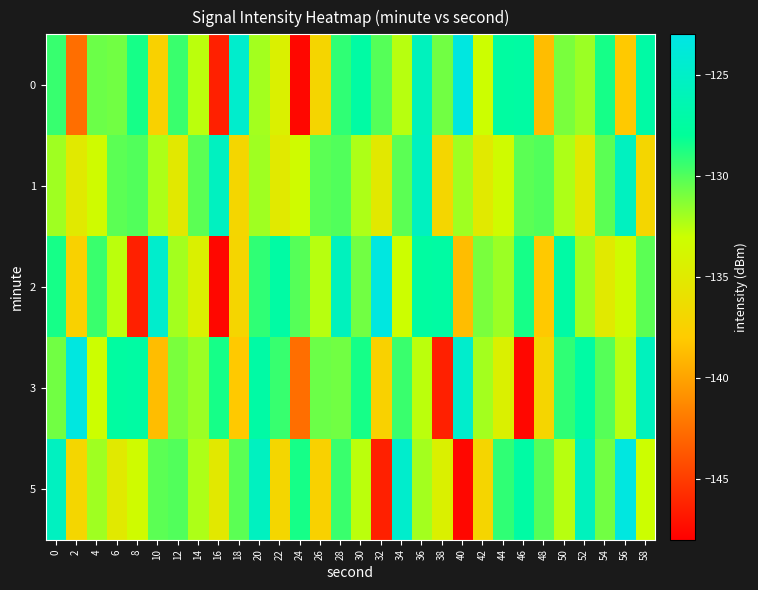

At 6, list the series in order from largest to smallest.

3, 1, 0, 2, 5